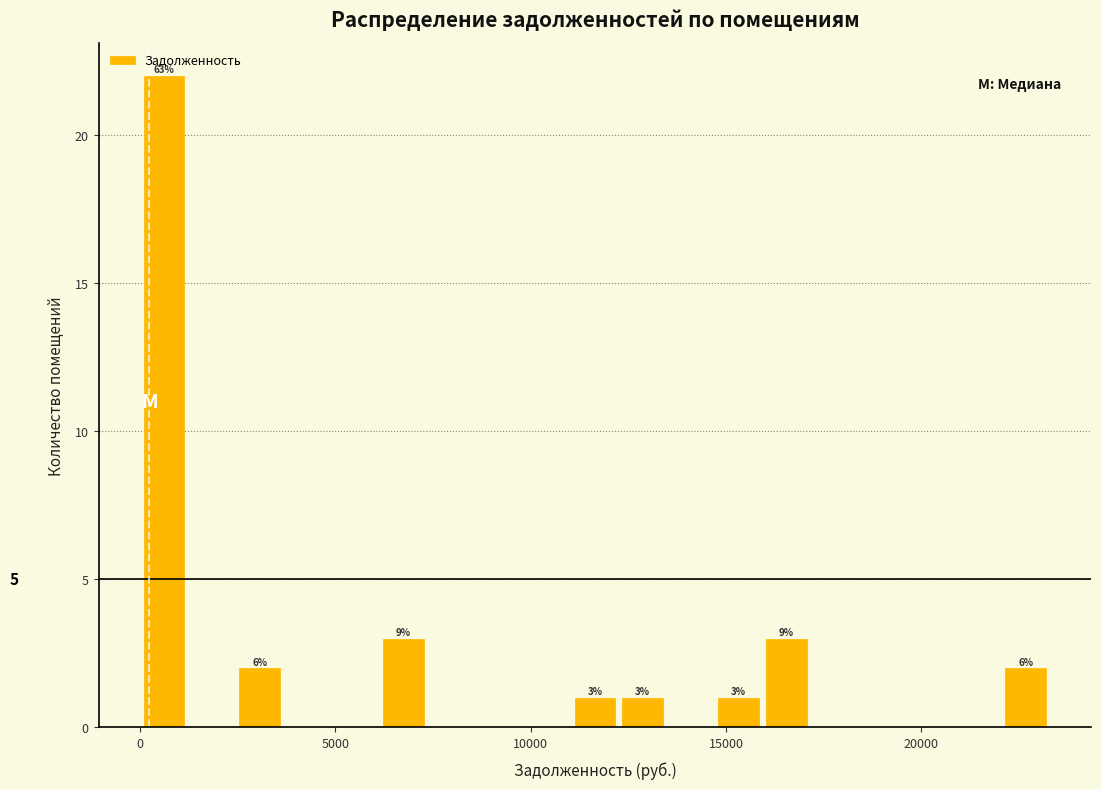

Read against the x-axis, roughly where is the centre of the tallest bar?

500